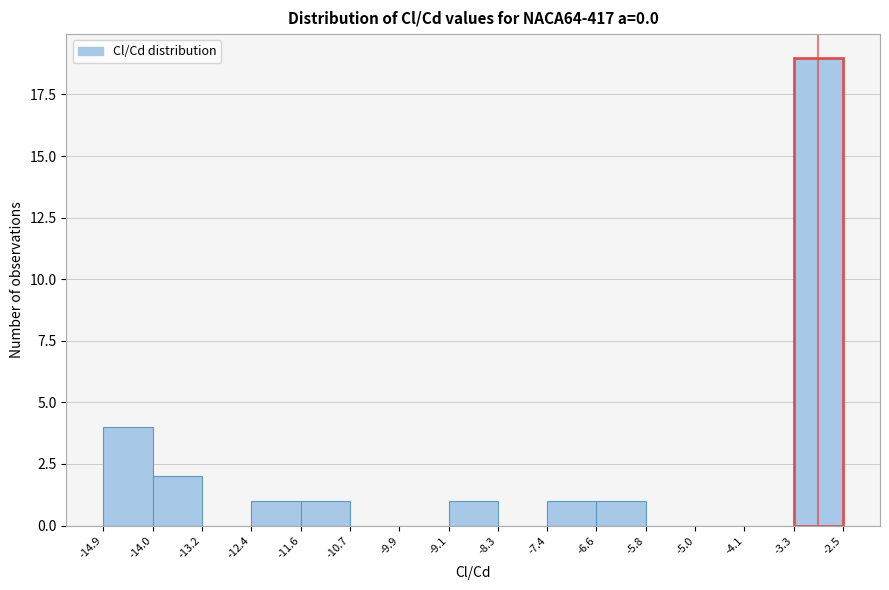

Over which range of the x-axis is the bar tallest?

-3.3 to -2.5